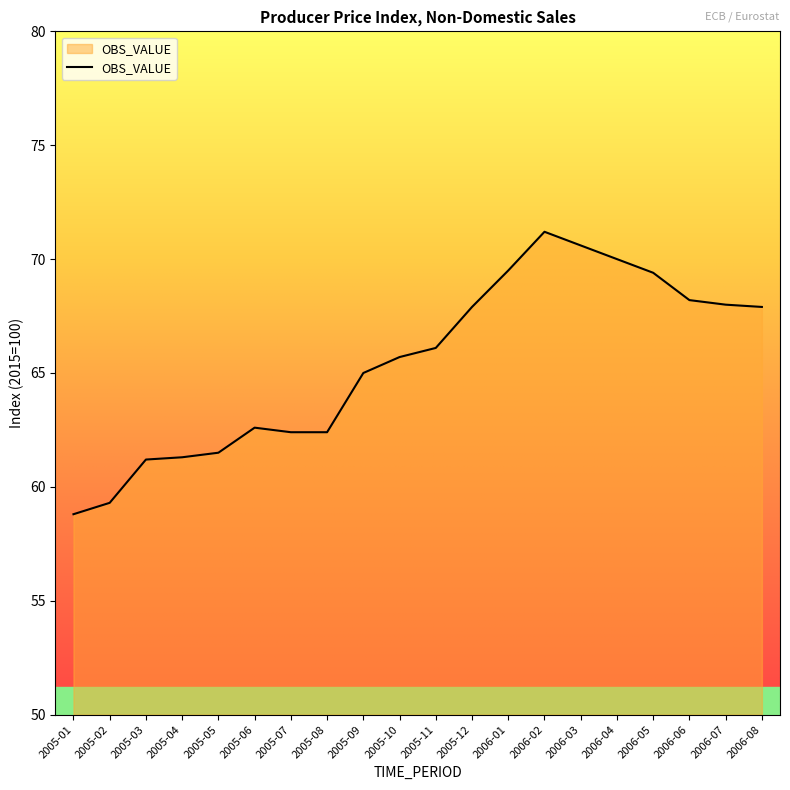

What is the approximate value at 2005-06?

62.6